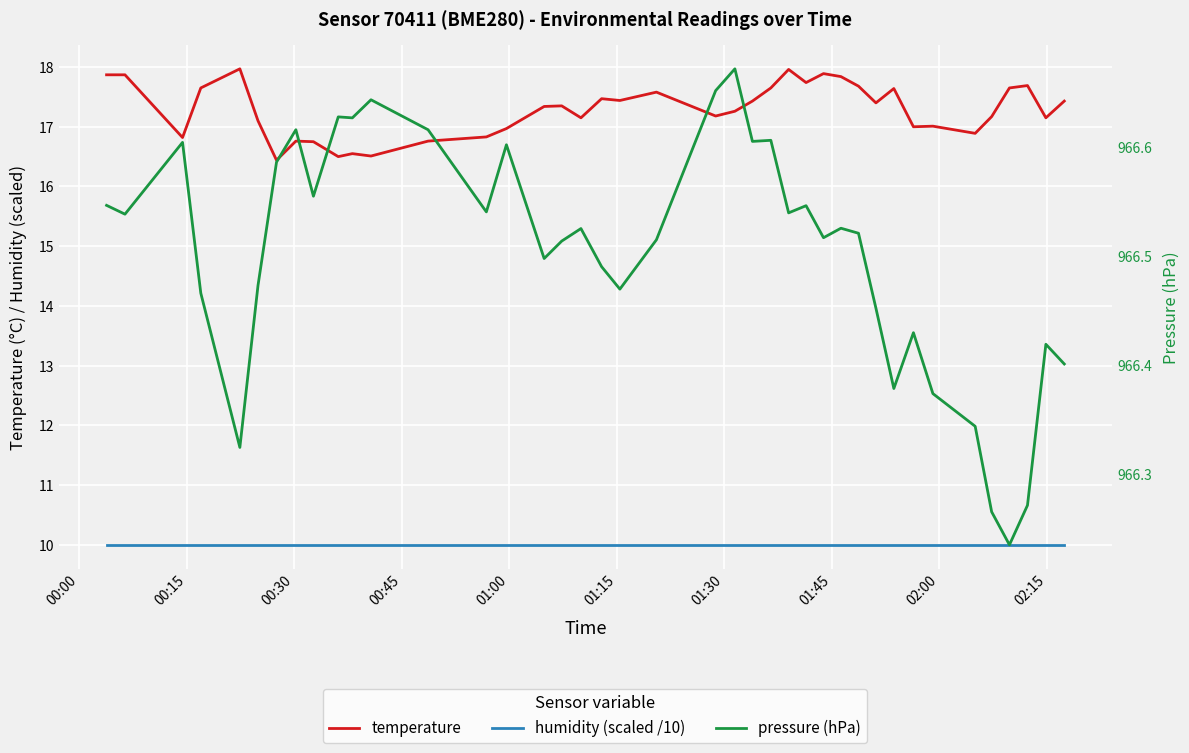

What is the sum of all temperature values?

691.3